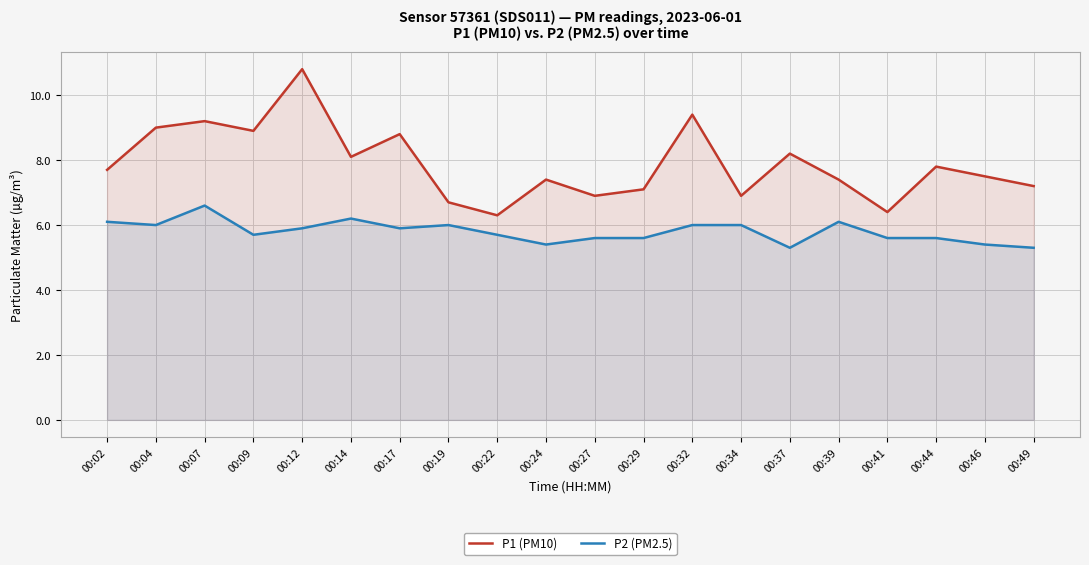

At 00:02, list the series in order from smallest to largest.

P2 (PM2.5), P1 (PM10)